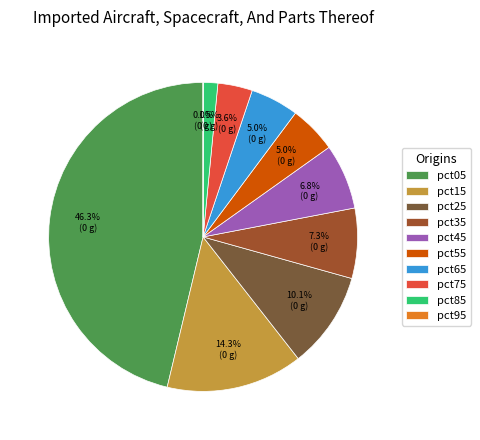

To the nearest percent, what portion does pct35 represent?

7%